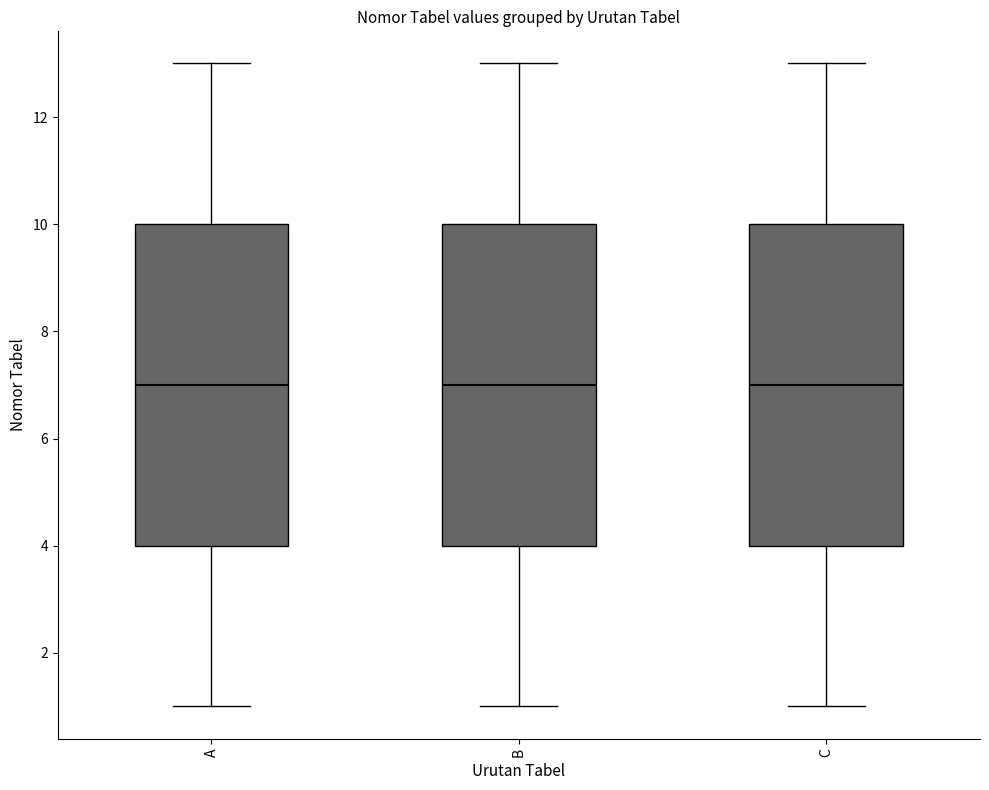

Where does the median line of the box for B sit on the y-axis? The values are not printed on the chart, so give them approximately, as read against the axis.

7